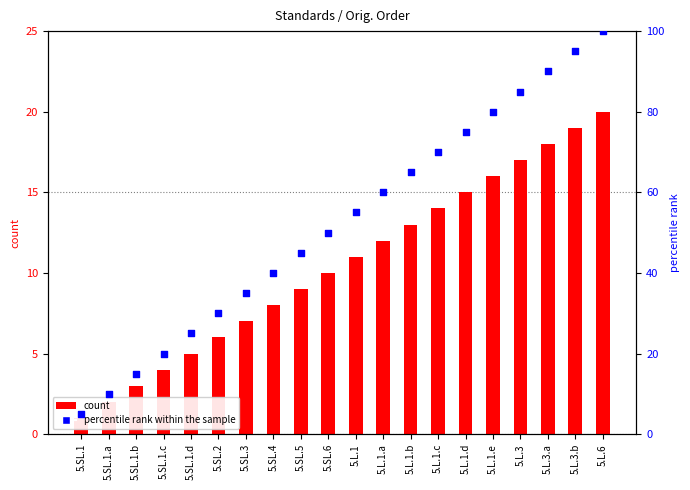

Which series has the largest Y range (max minus min)?

percentile rank within the sample